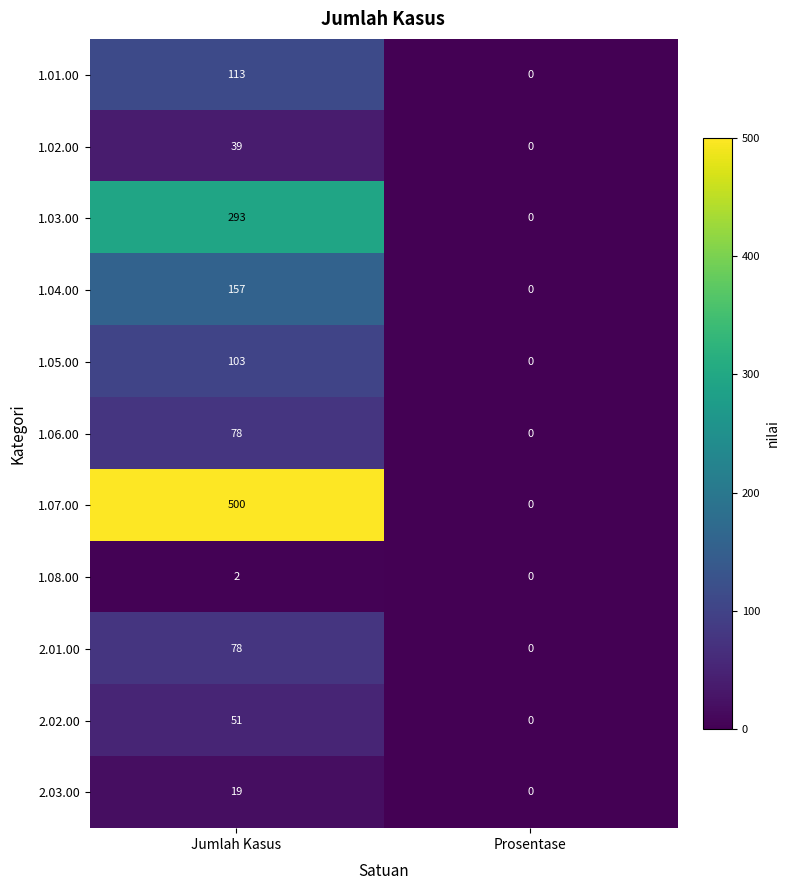

What is the sum of all 2.02.00 values?

51